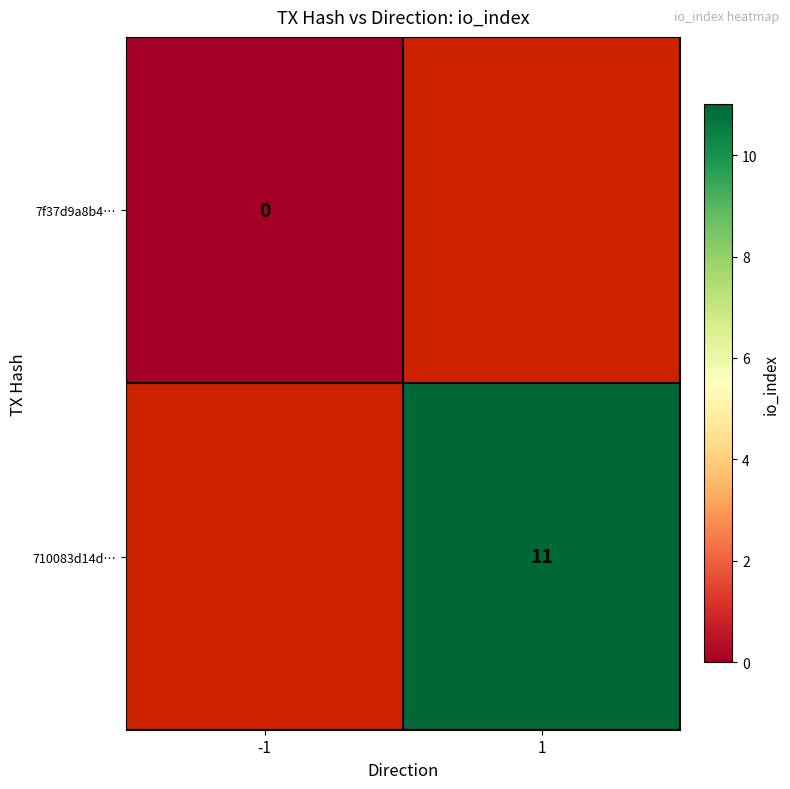

Is it true that 710083d14d… equals 11 at 1?

True